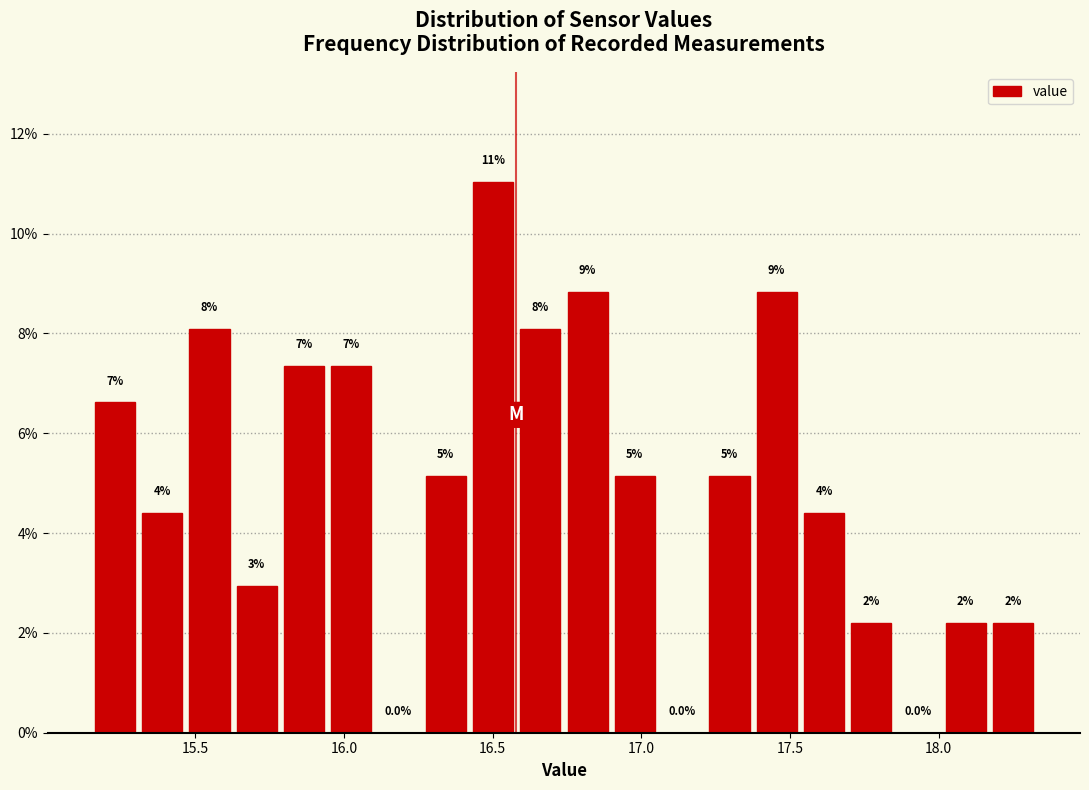

Around what value on the x-axis is the tallest bar? Give the approximate position of its centre, as read against the axis.

16.50